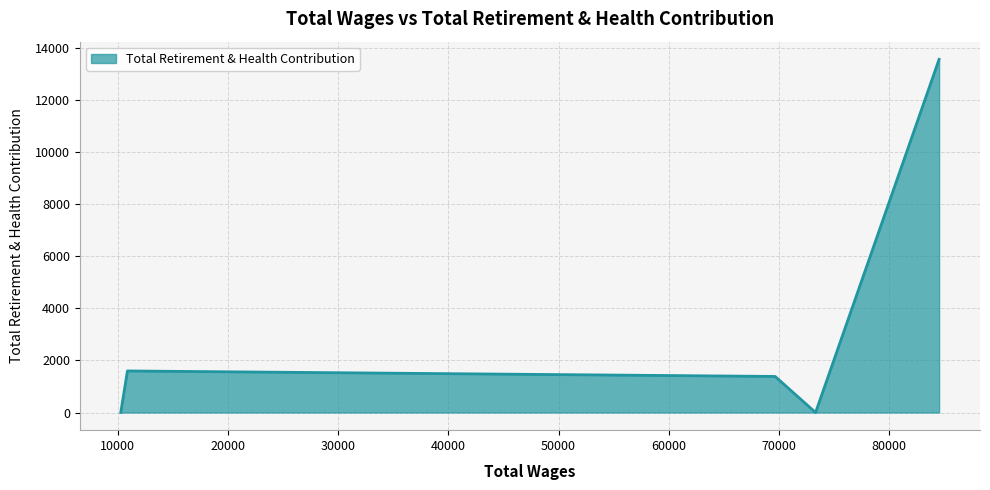

How many lines are shown in the chart?

1